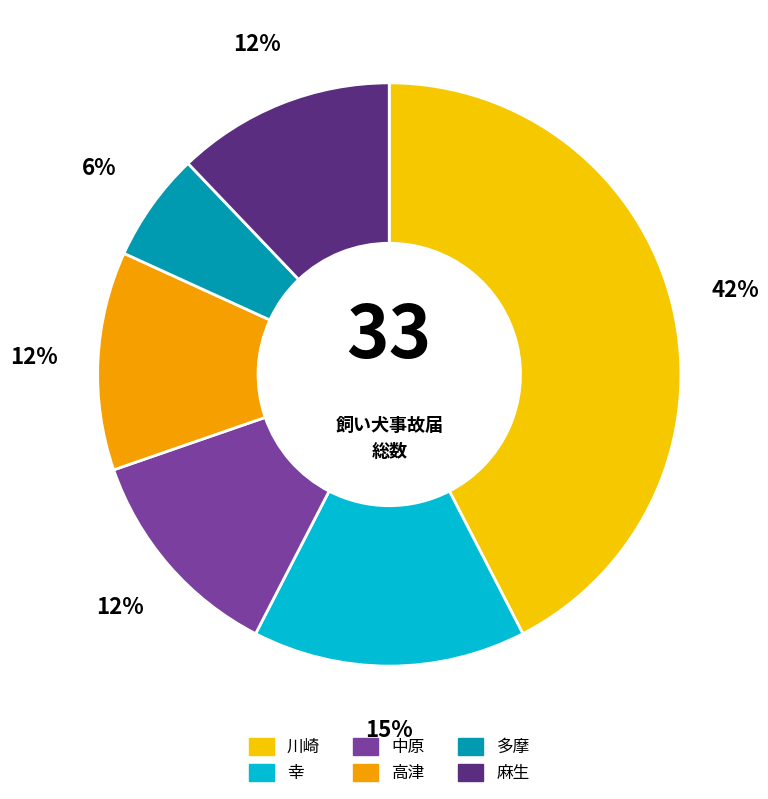

Count the number of slices in the pie.

6